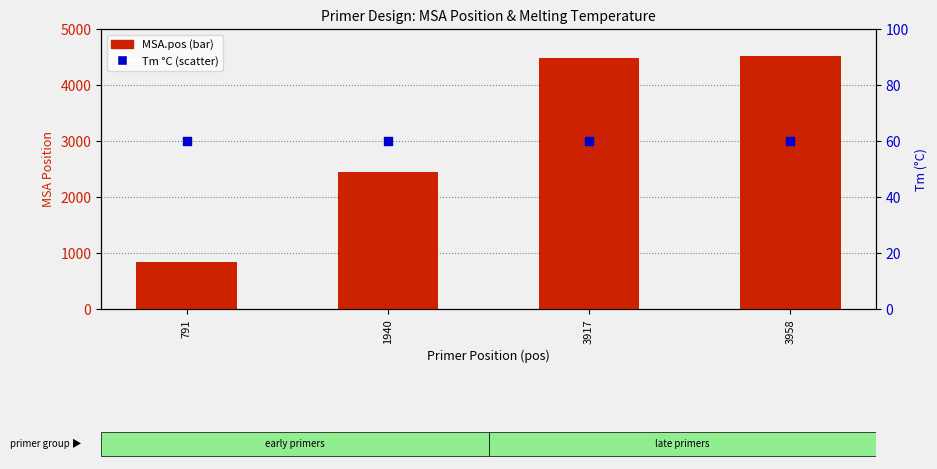

What are all the series names shown in the legend?

MSA.pos (position), Tm (°C)